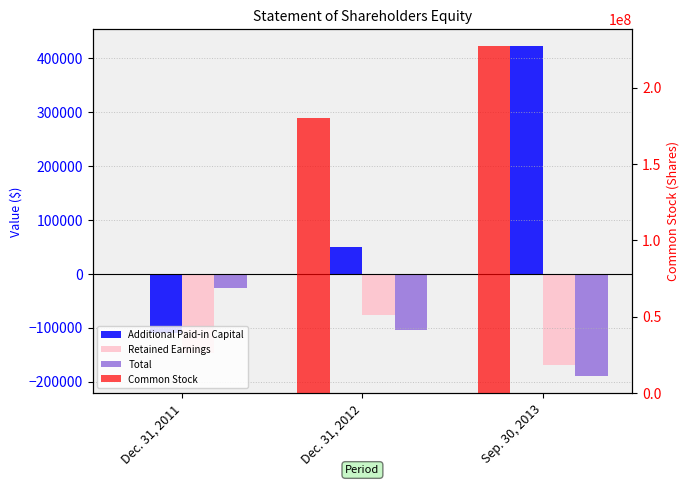

What is the difference between the maximum and minimum values in the Common Stock series?

226801250